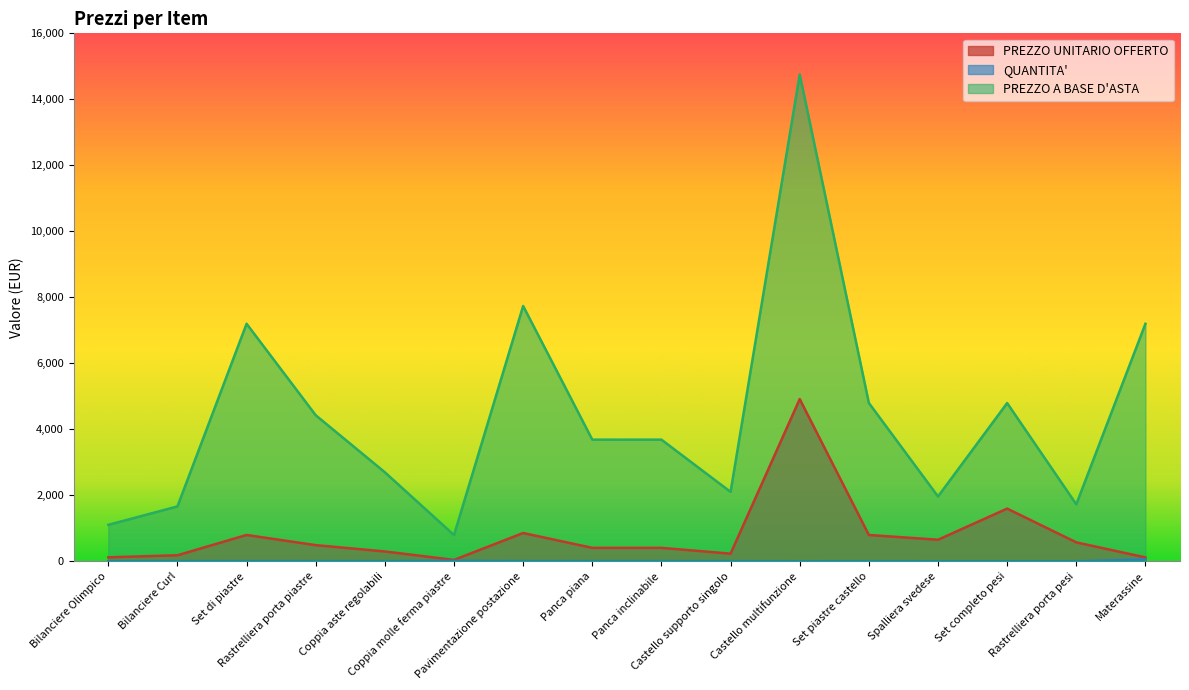

Reading left to right, extract all data points from this chart.

PREZZO UNITARIO OFFERTO: Bilanciere Olimpico=123.0	Bilanciere Curl=185.0	Set di piastre=800.0	Rastrelliera porta piastre=492.0	Coppia aste regolabili=300.0	Coppia molle ferma piastre=44.3	Pavimentazione postazione=859.8	Panca piana=409.8	Panca inclinabile=409.8	Castello supporto singolo=234.0	Castello multifunzione=4918.0	Set piastre castello=800.0	Spalliera svedese=655.7	Set completo pesi=1599.0	Rastrelliera porta pesi=576.1	Materassine=120.0
QUANTITA': Bilanciere Olimpico=9.0	Bilanciere Curl=9.0	Set di piastre=9.0	Rastrelliera porta piastre=9.0	Coppia aste regolabili=9.0	Coppia molle ferma piastre=18.0	Pavimentazione postazione=9.0	Panca piana=9.0	Panca inclinabile=9.0	Castello supporto singolo=9.0	Castello multifunzione=3.0	Set piastre castello=6.0	Spalliera svedese=3.0	Set completo pesi=3.0	Rastrelliera porta pesi=3.0	Materassine=60.0
PREZZO A BASE D'ASTA: Bilanciere Olimpico=1107.0	Bilanciere Curl=1665.0	Set di piastre=7200.0	Rastrelliera porta piastre=4428.0	Coppia aste regolabili=2700.0	Coppia molle ferma piastre=796.7	Pavimentazione postazione=7738.2	Panca piana=3688.6	Panca inclinabile=3688.6	Castello supporto singolo=2106.0	Castello multifunzione=14754.0	Set piastre castello=4800.0	Spalliera svedese=1967.1	Set completo pesi=4797.0	Rastrelliera porta pesi=1728.5	Materassine=7200.0